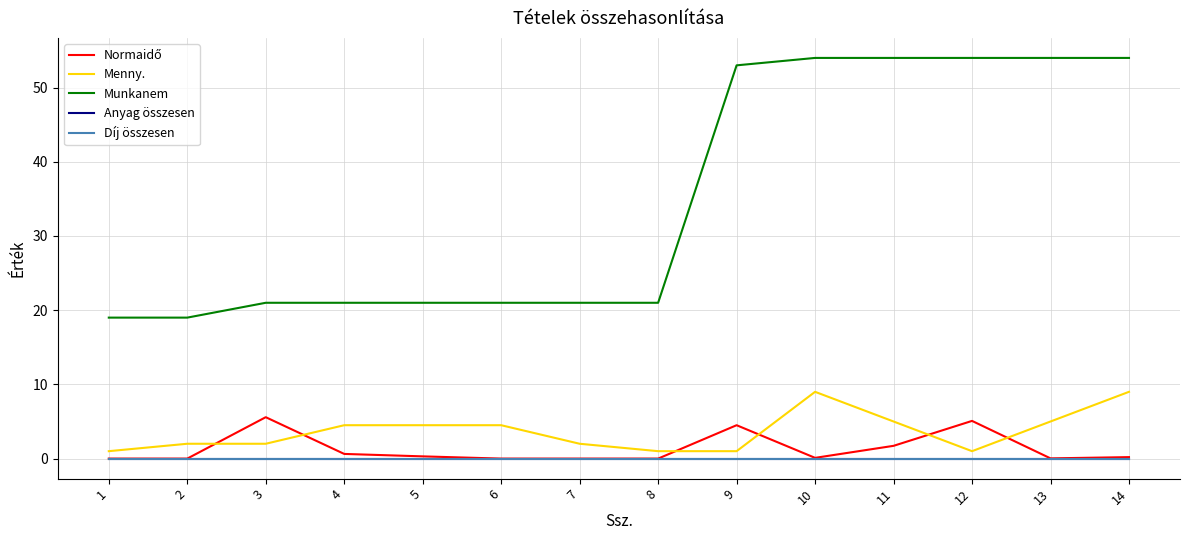

What is the sum of all Menny. values?

51.5